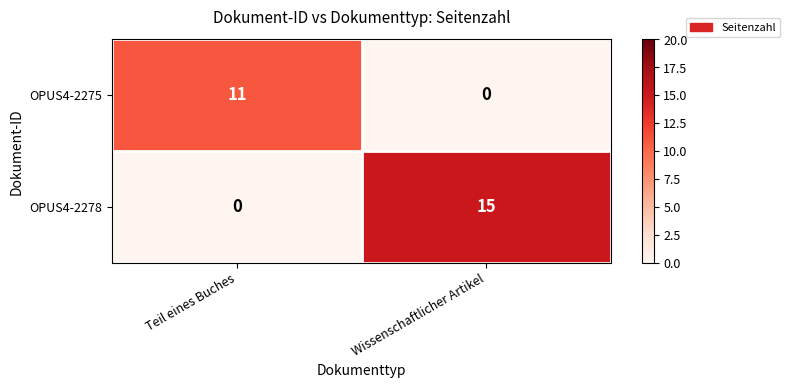

Which series has the widest spread of values?

OPUS4-2278